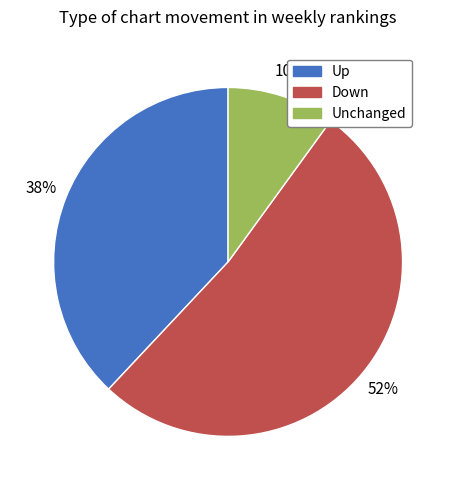

How many segments does this pie chart have?

3